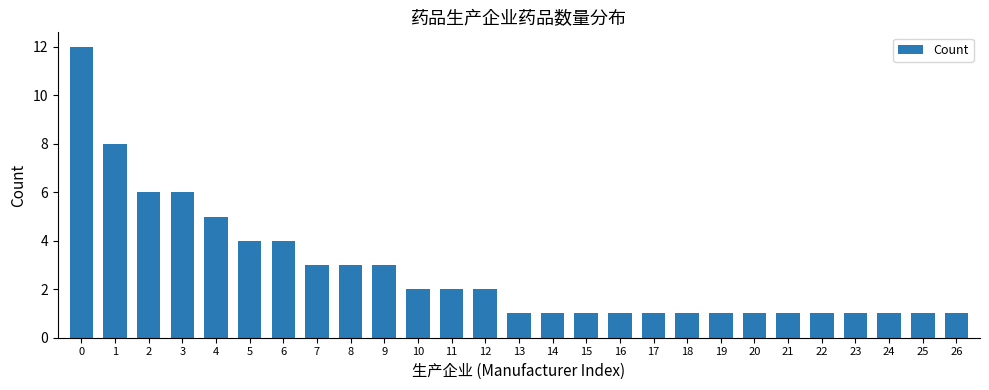

Reading left to right, transcribe all the data shown in this chart.

0=12	1=8	2=6	3=6	4=5	5=4	6=4	7=3	8=3	9=3	10=2	11=2	12=2	13=1	14=1	15=1	16=1	17=1	18=1	19=1	20=1	21=1	22=1	23=1	24=1	25=1	26=1